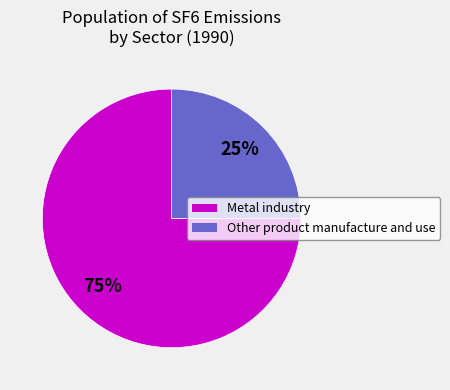

To the nearest percent, what percentage of the pie is Metal industry?

75%